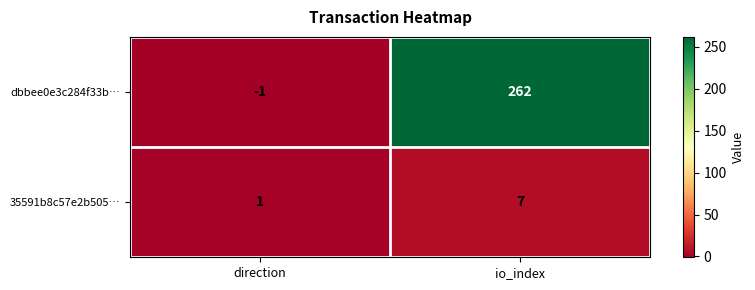

What is the total value across all series at io_index?

269